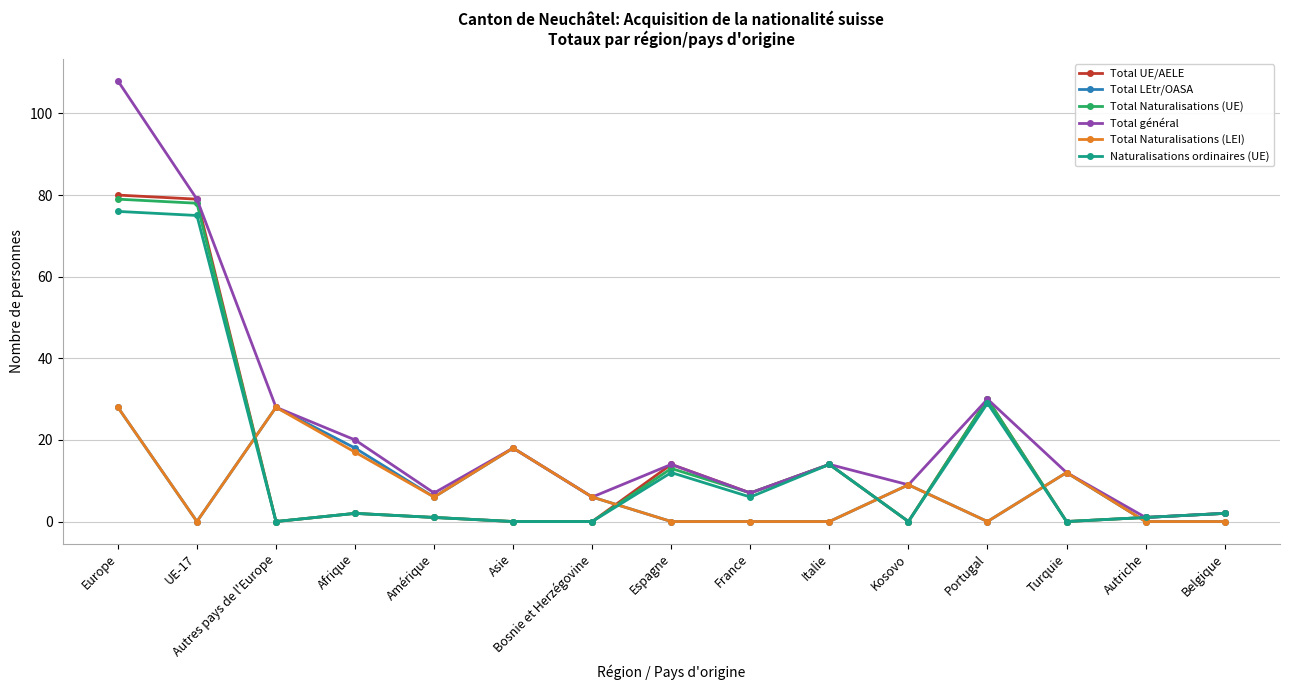

What is the difference between the highest and lowest values at Afrique?

18